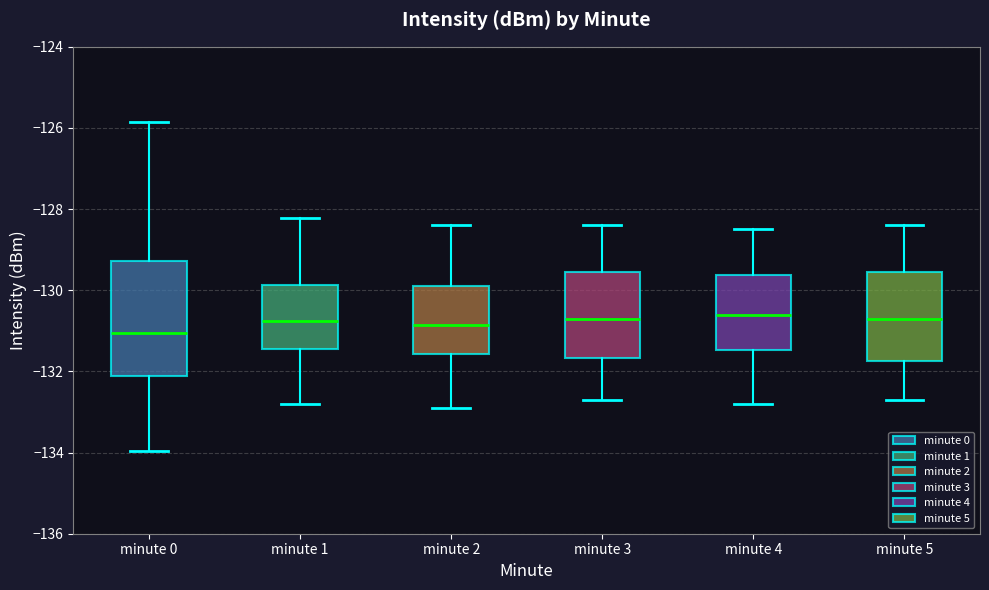

Reading left to right, transcribe this box plot: for each box, give where its median line is, the range the box spans, and where its two whiskers end, as read against the y-axis. The values are not printed on the chart, so give them approximately, as read against the axis.

minute 0: median -131.0, box -132.2 to -129.2, whiskers -134.0 to -125.8
minute 1: median -130.8, box -131.4 to -129.8, whiskers -132.8 to -128.2
minute 2: median -130.8, box -131.6 to -129.8, whiskers -132.8 to -128.4
minute 3: median -130.6, box -131.6 to -129.6, whiskers -132.6 to -128.4
minute 4: median -130.6, box -131.4 to -129.6, whiskers -132.8 to -128.4
minute 5: median -130.6, box -131.8 to -129.6, whiskers -132.6 to -128.4